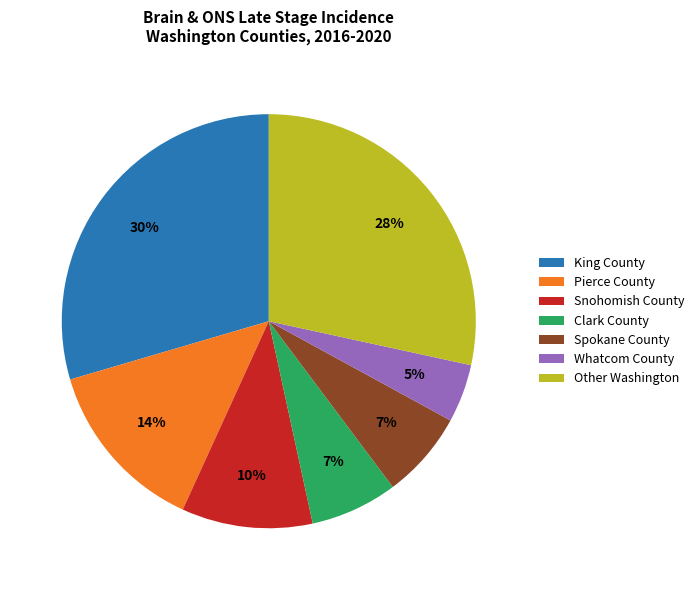

Do King County and Clark County together represent more than half of the pie?

No